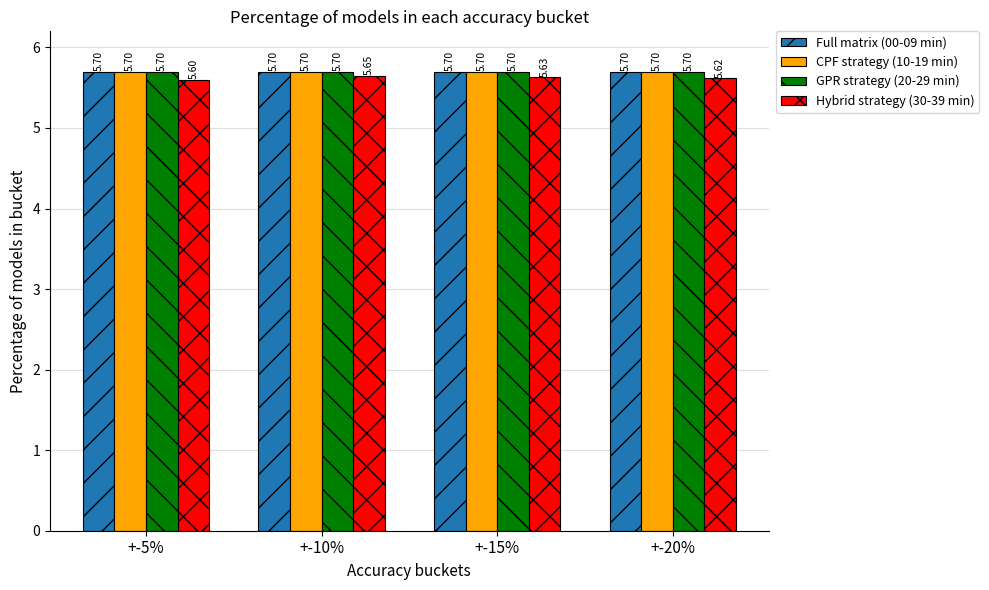

Reading left to right, transcribe all the data shown in this chart.

Full matrix (00-09 min): +-5%=5.7	+-10%=5.7	+-15%=5.7	+-20%=5.7
CPF strategy (10-19 min): +-5%=5.7	+-10%=5.7	+-15%=5.7	+-20%=5.7
GPR strategy (20-29 min): +-5%=5.7	+-10%=5.7	+-15%=5.7	+-20%=5.7
Hybrid strategy (30-39 min): +-5%=5.6	+-10%=5.7	+-15%=5.6	+-20%=5.6